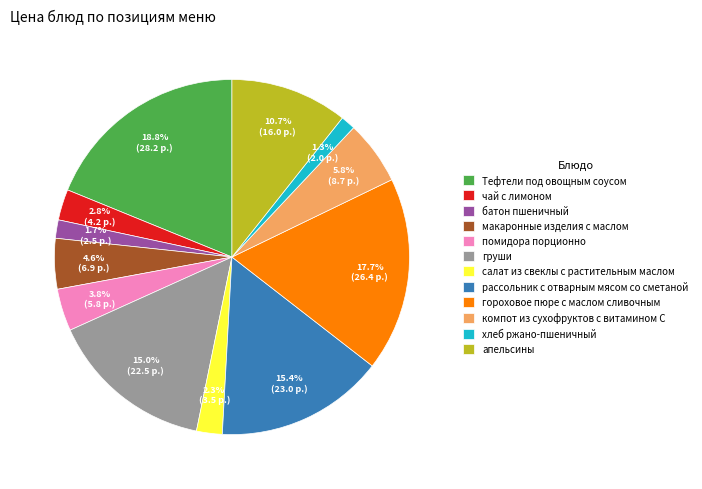

How many segments does this pie chart have?

12